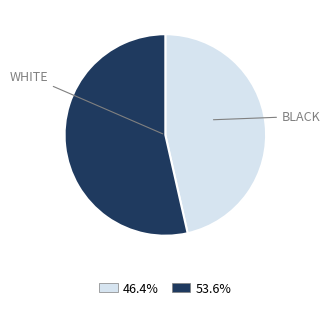

How many slices are in this pie chart?

2